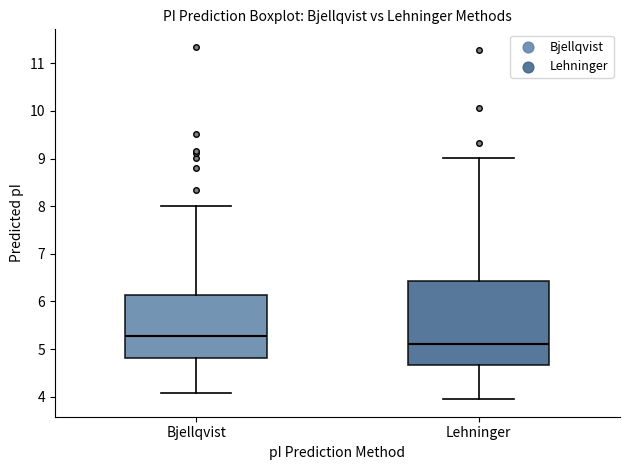

Which box's median line is the lowest?

Lehninger